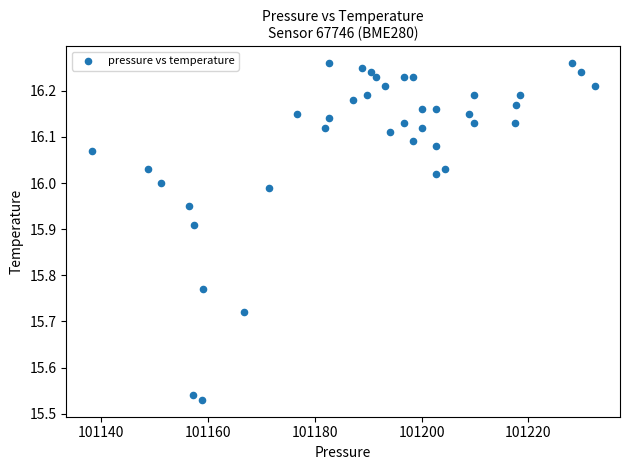

What is the range of X values (max minus min)?

94.1